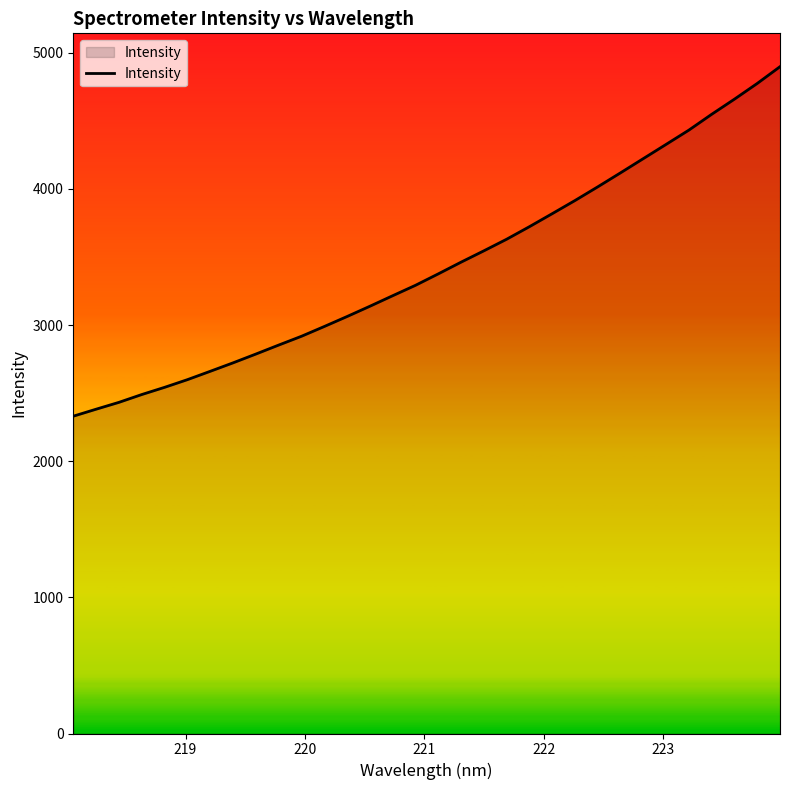

What is the maximum value shown in the chart?

4897.6